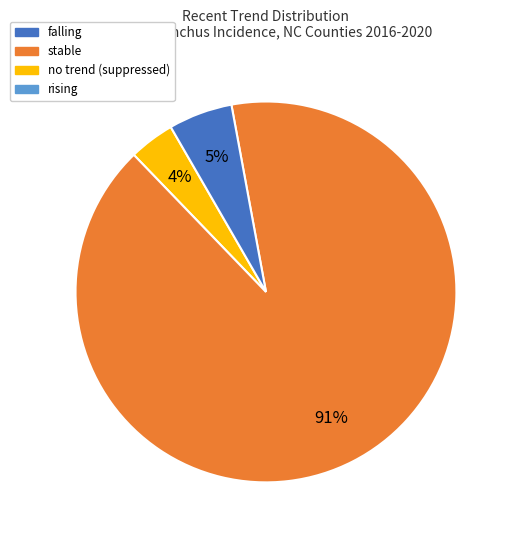

To the nearest percent, what is the difference between the largest and smallest slice percentages?

87%